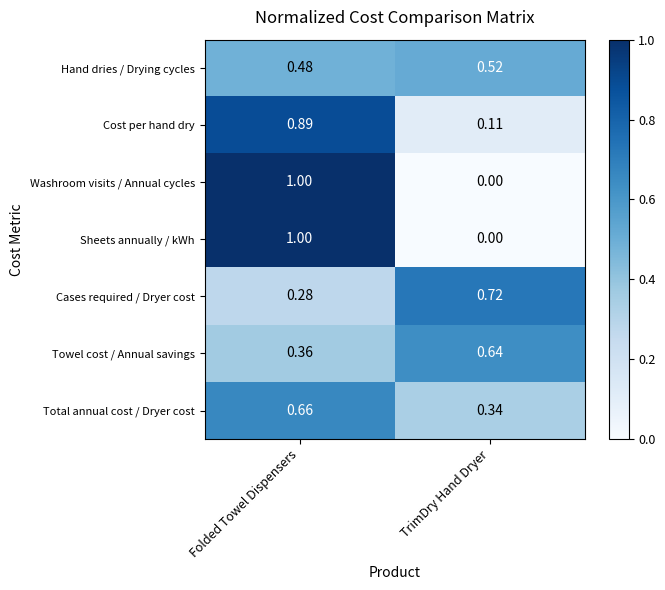

At how many categories does at least one series exceed 0?

2